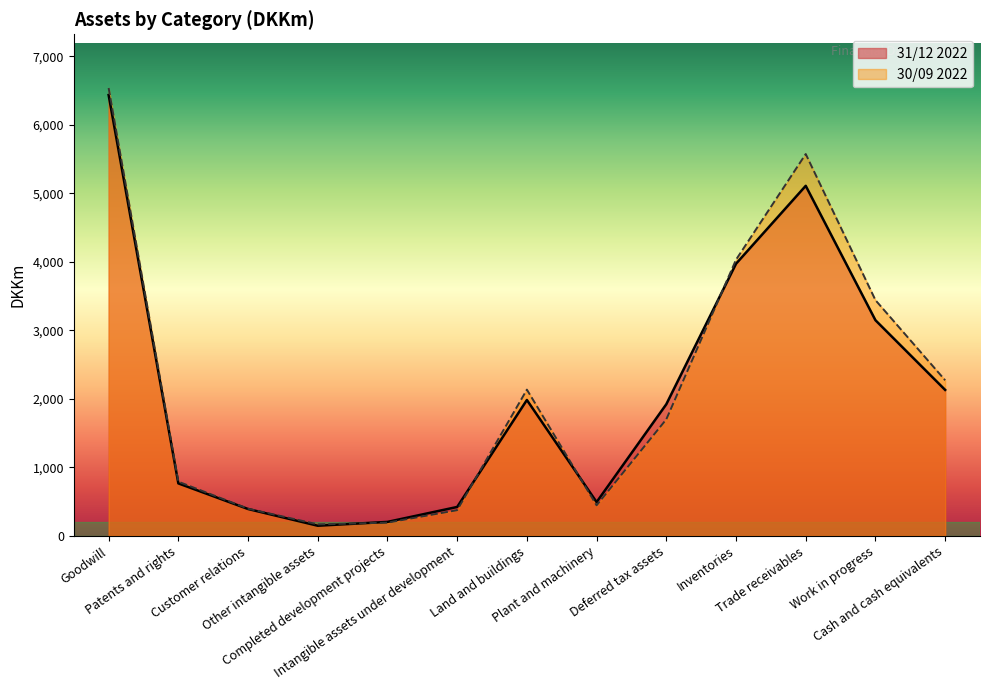

Read the 31/12 2022 value at Inventories, to the nearest 10.

3970